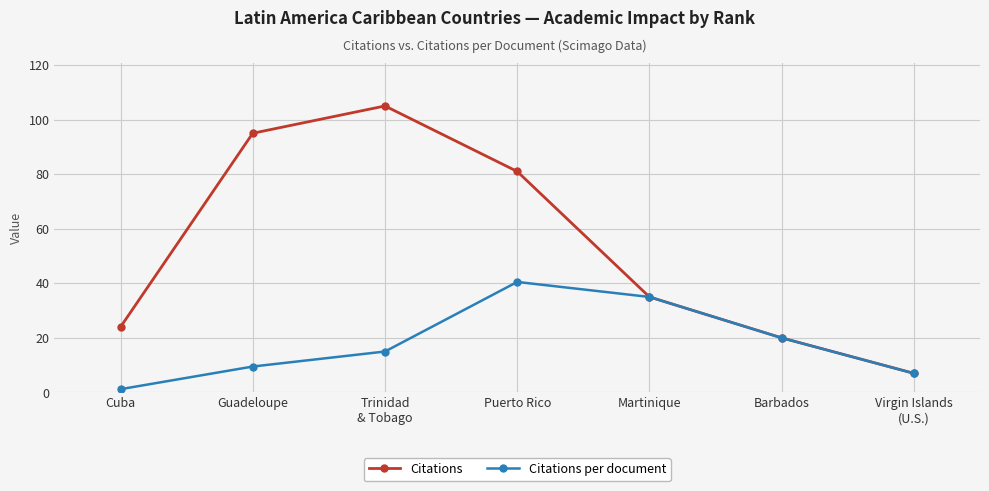

What is the label of the 5th point from the left?

Martinique